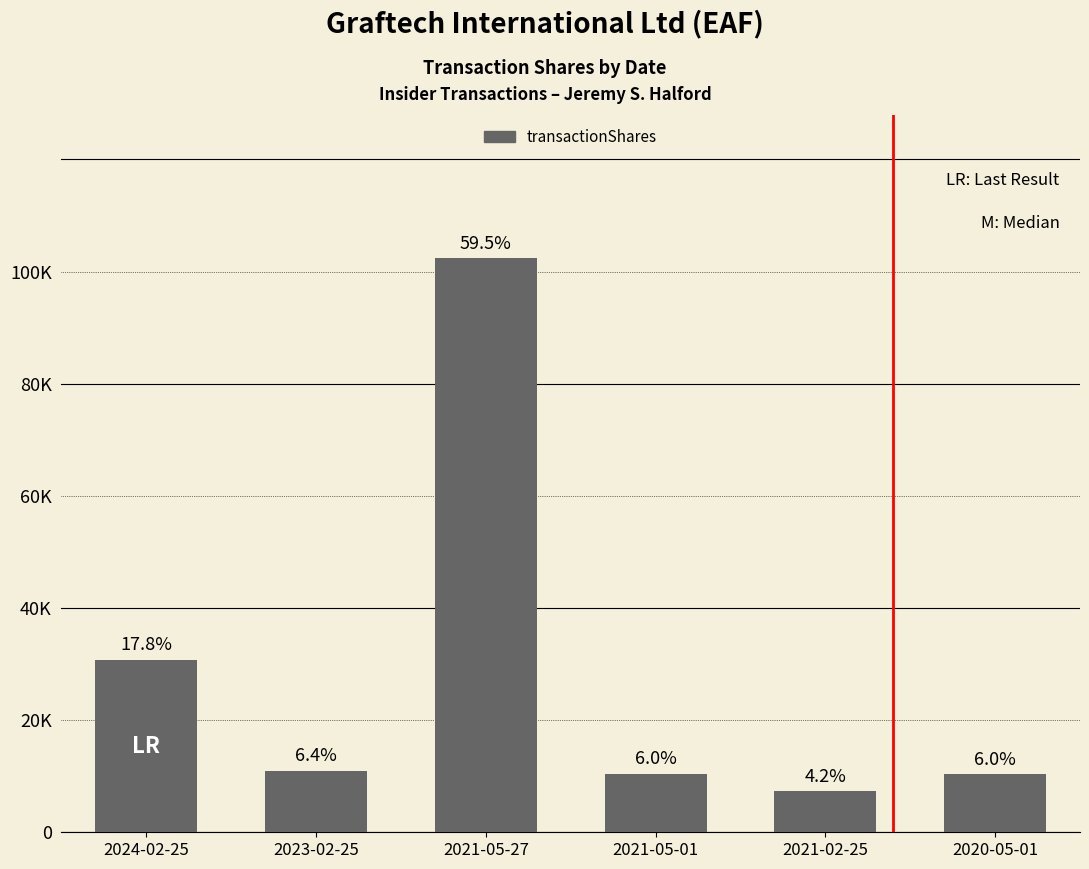

Are the bars grouped side by side (vs. stacked)?

No